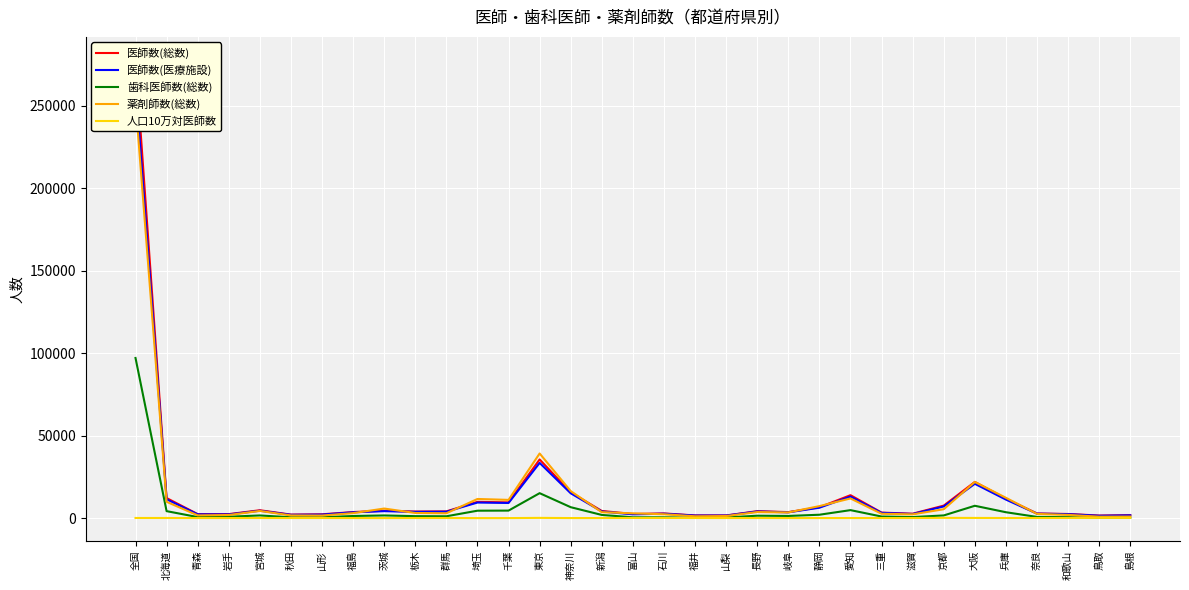

True or false: 医師数(総数) has more than 1 interior local peaks.

True